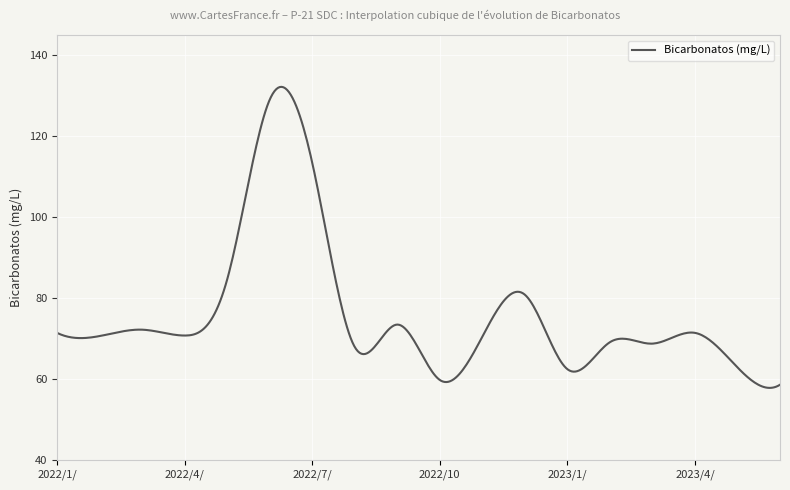

What is the difference between the maximum and minimum values?

74.4